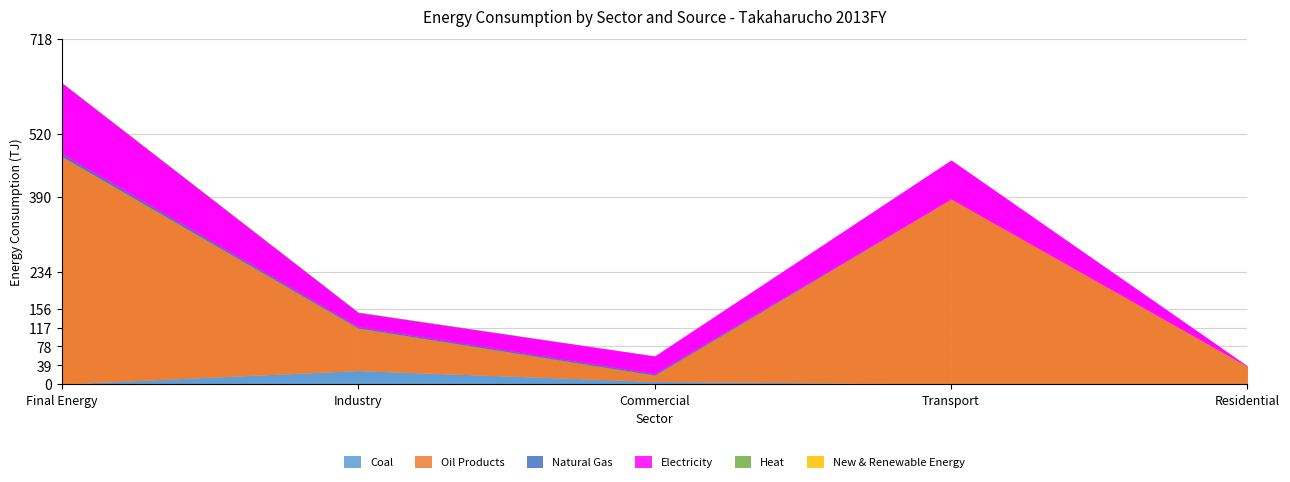

List the series in order of their peak value, lowest first.

New & Renewable Energy, Heat, Natural Gas, Coal, Electricity, Oil Products